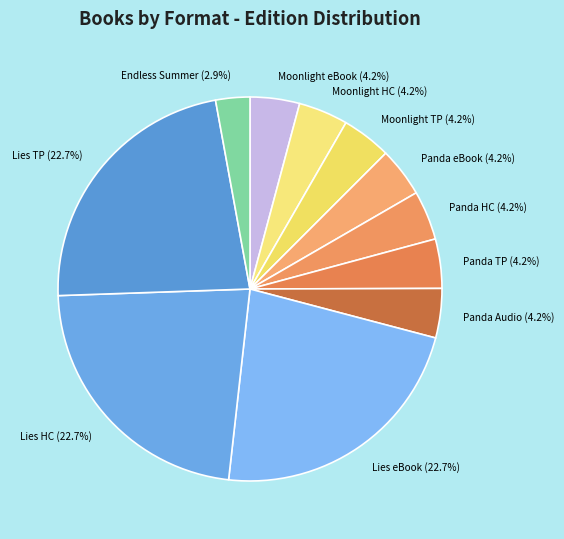

Does Lies TP account for over 50% of the chart?

No